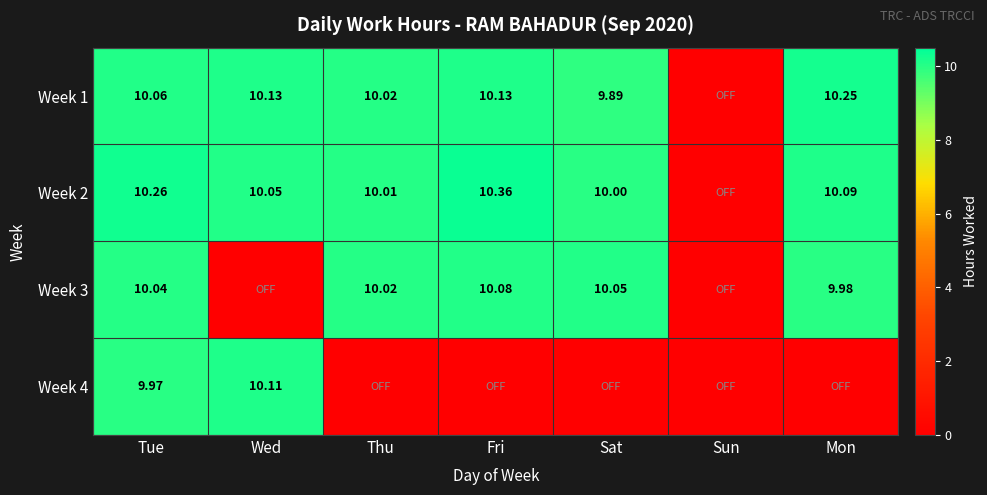

Is the value of Week 3 at Thu greater than the value of Week 1 at Sat?

Yes